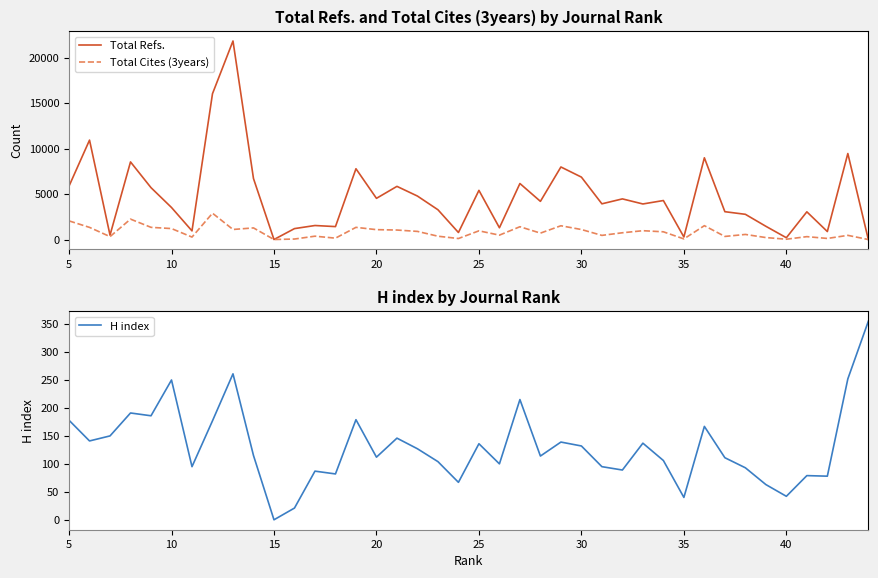

How many data points does each series have?

40